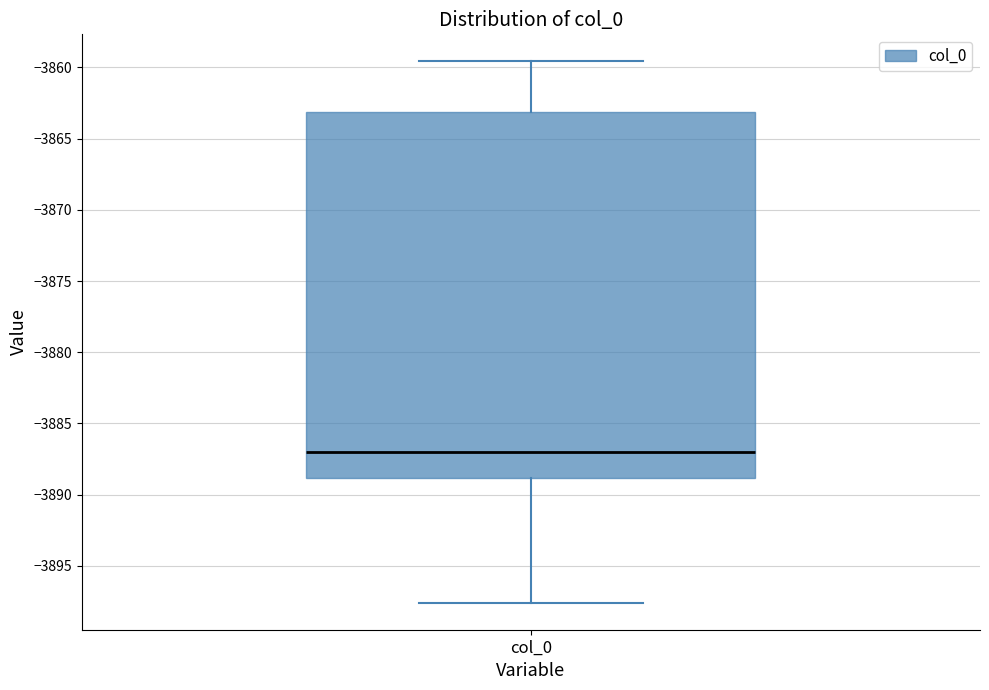

Transcribe this box plot: give where the median line is, the range the box spans, and where the two whiskers end, as read against the y-axis. The values are not printed on the chart, so give them approximately, as read against the axis.

median -3887.0, box -3889.0 to -3863.0, whiskers -3897.5 to -3859.5